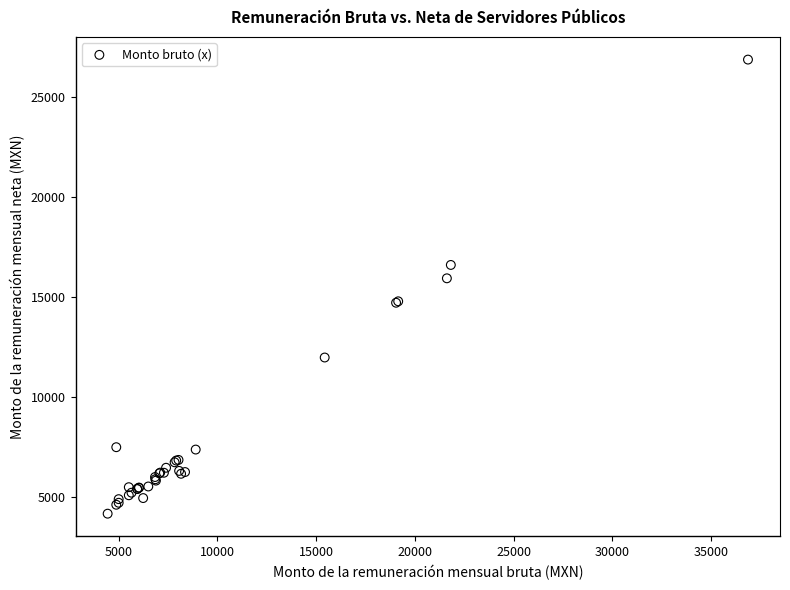

What Y value in the scatter plot is closest to 15522?

15938.9